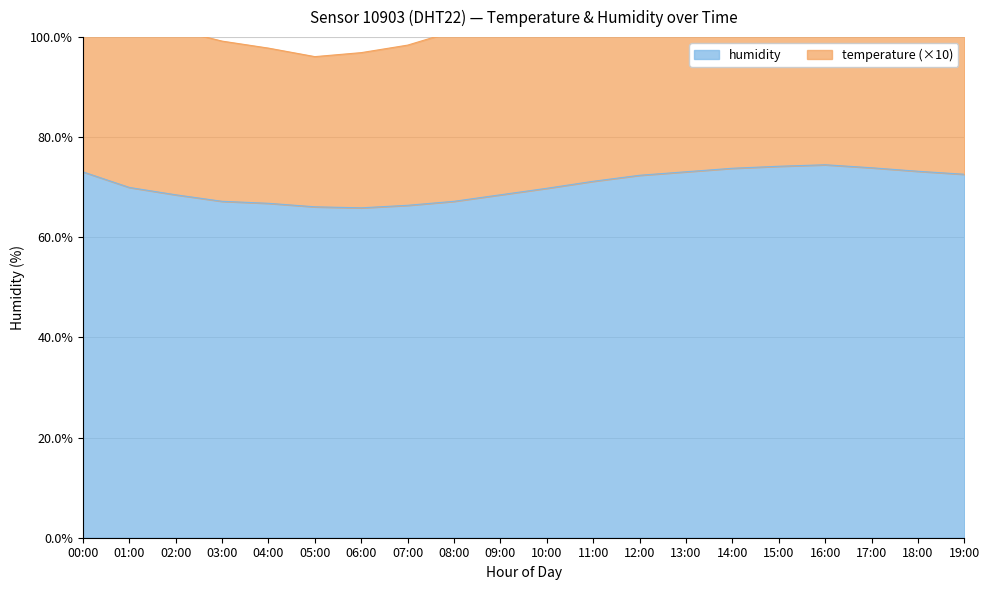

Which series changed the most between 13:00 and 18:00?

temperature